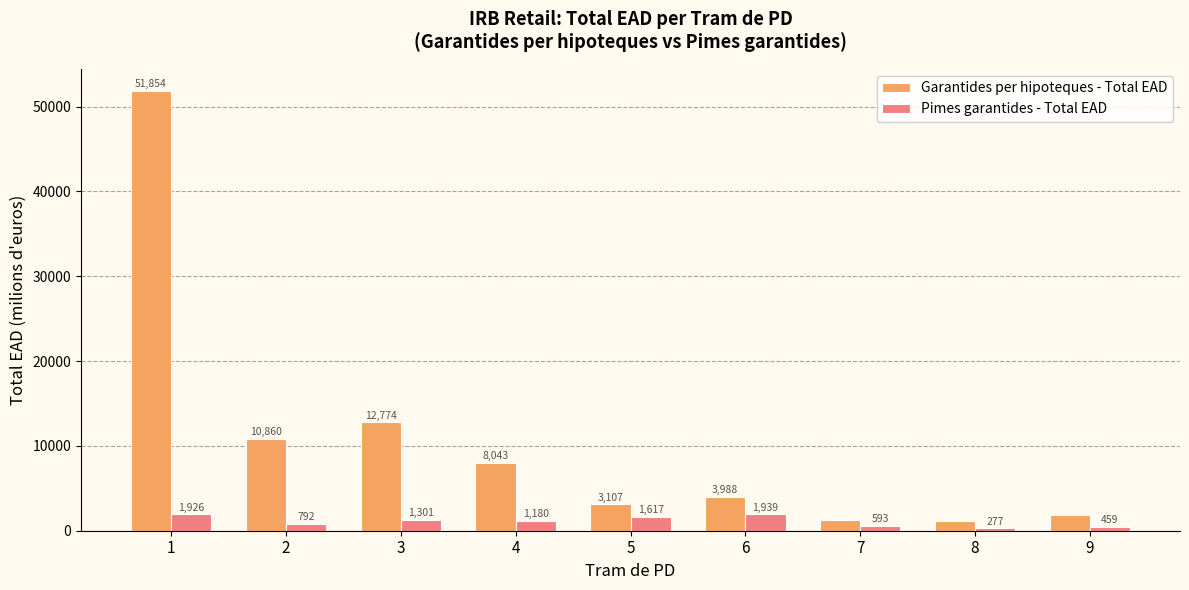

True or false: Garantides per hipoteques - Total EAD has a value of 10859.8 at 2.

True